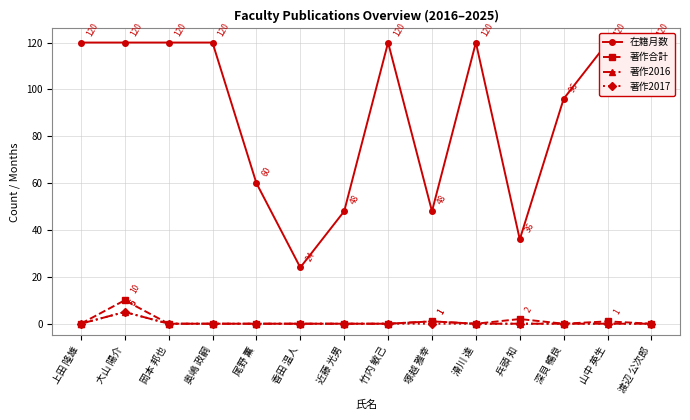

True or false: 著作2017 has more than 2 interior local peaks.

False